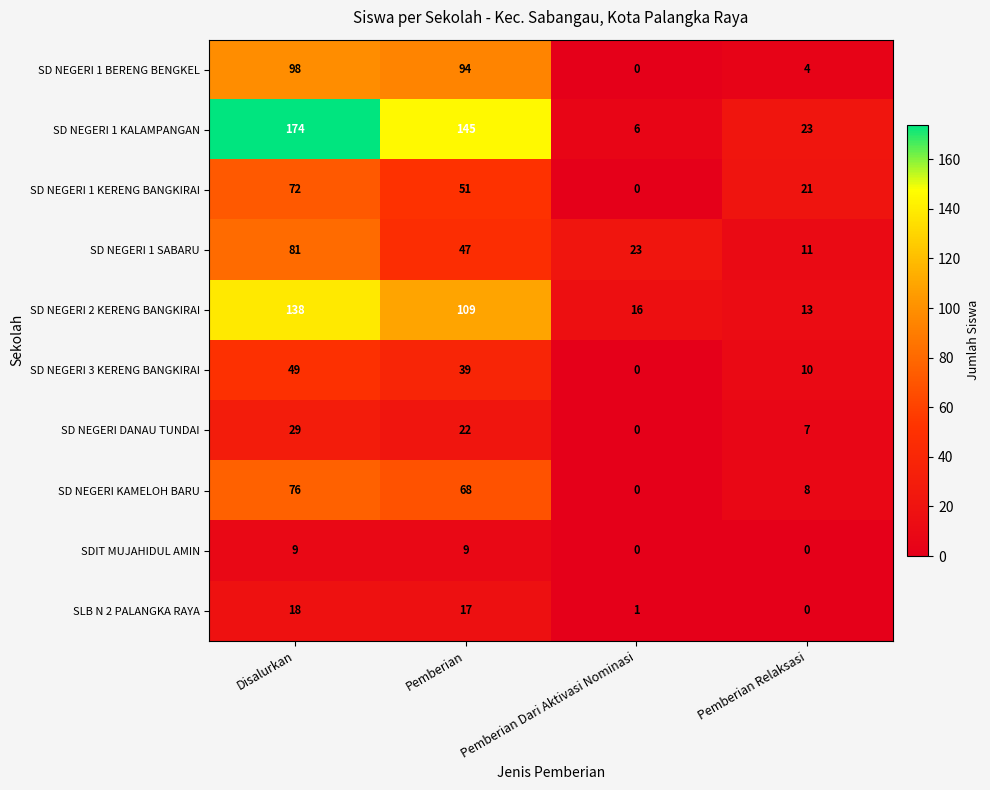

How many data points does each series have?

4